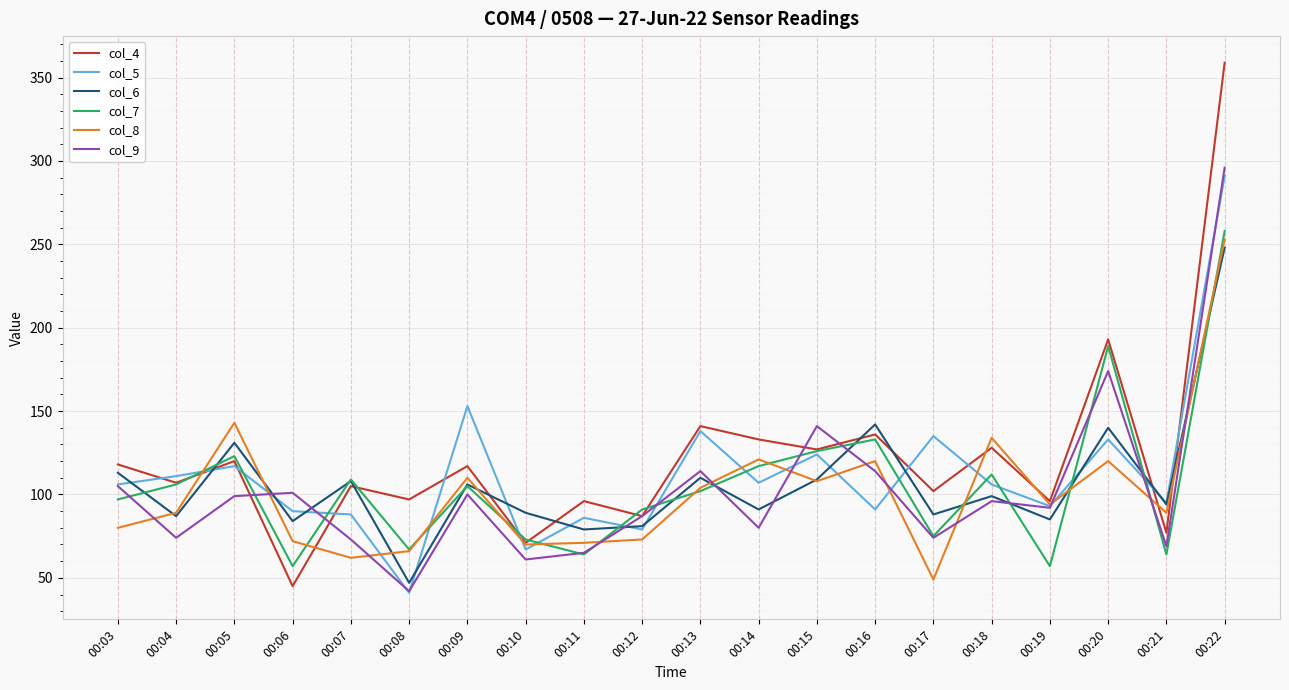

How many lines are shown in the chart?

6